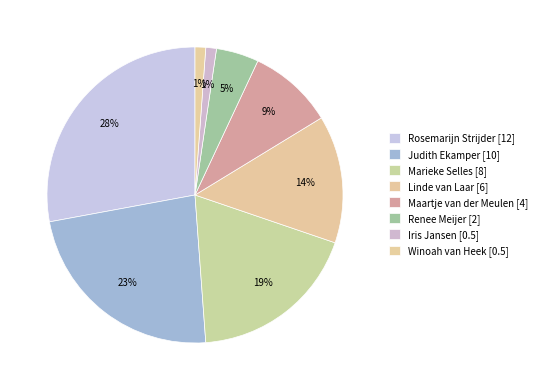

How many slices are in this pie chart?

8